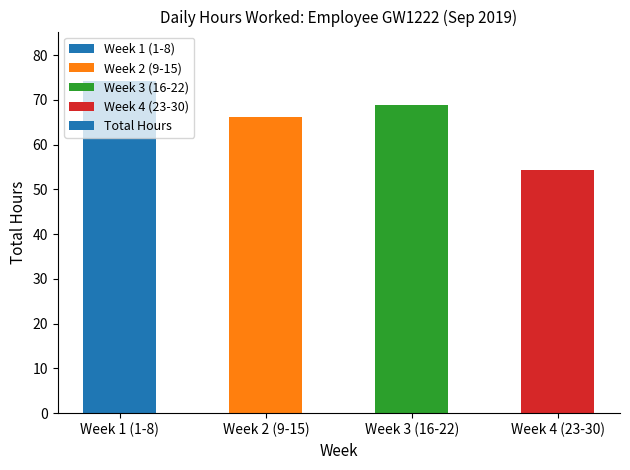

How many bars are there in total?

4